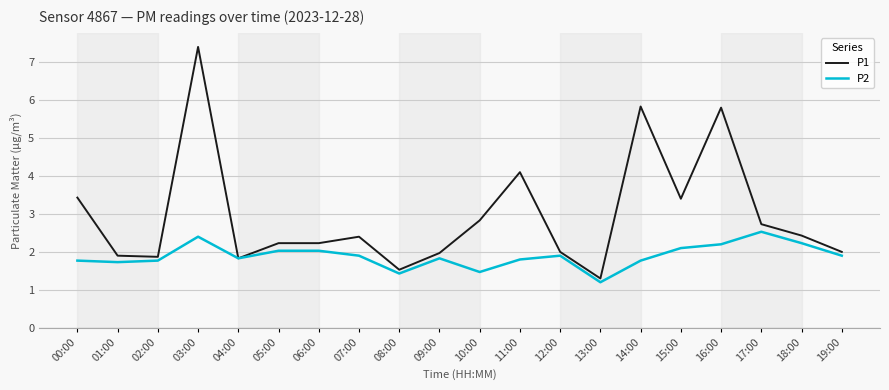

List the series in order of their peak value, highest first.

P1, P2